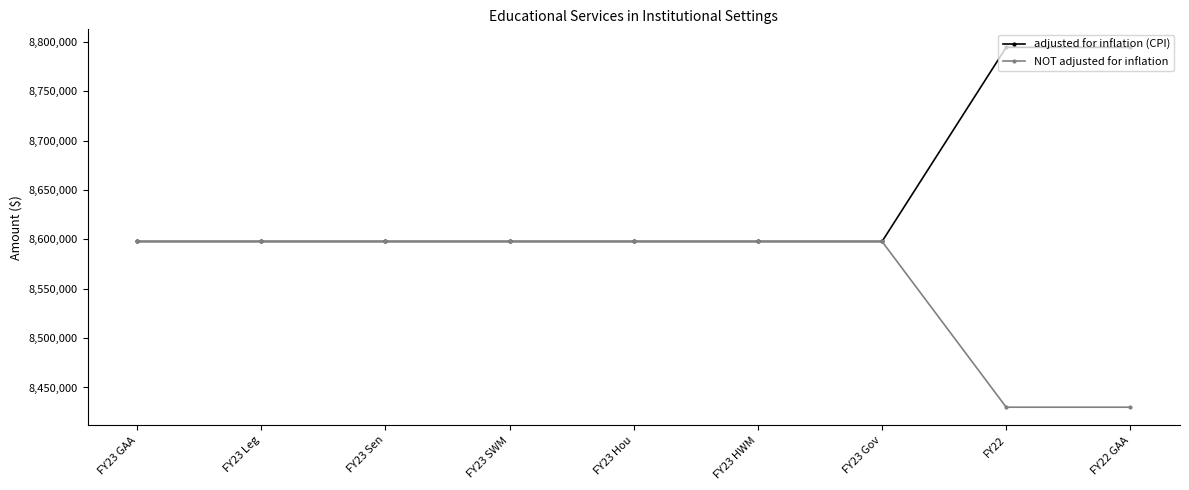

What is the maximum value shown in the chart?

8794707